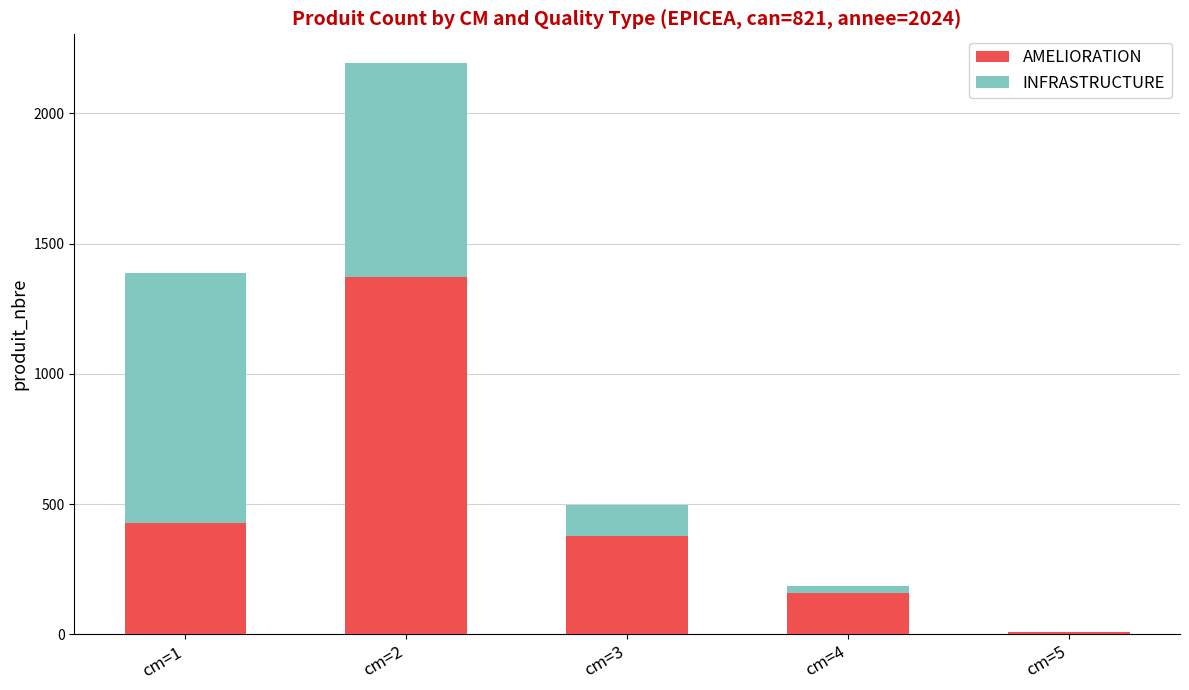

The AMELIORATION series shows 584 at cm=1. True or false?

False